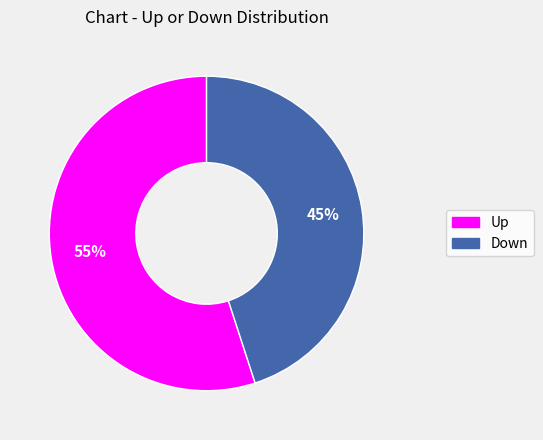

How many slices are in this pie chart?

2